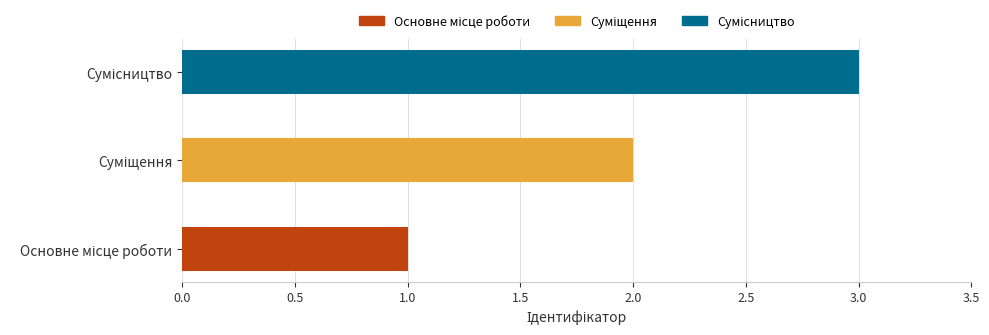

What is the sum of all values?

6